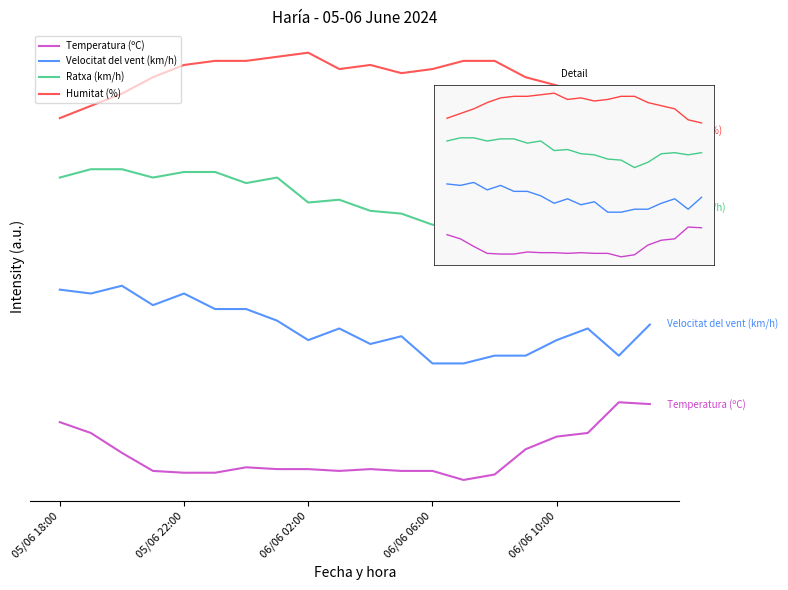

Is this an area chart (filled region under the line)?

No